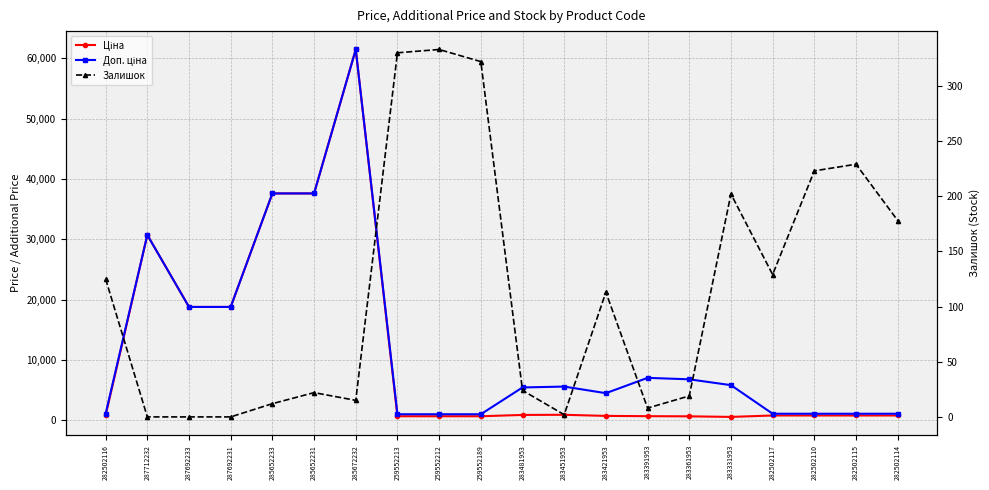

Reading left to right, list all the values displayed in this chart.

Ціна: 282502116=818.5	287712232=30717.1	287692233=18796.8	287692231=18796.8	285652233=37593.6	285652231=37593.6	285672232=61434.3	259552213=693.7	259552212=693.7	259552189=693.7	283481953=910.4	283451953=934.5	283421953=752.2	283391953=705.1	283361953=681.0	283331953=584.4	282502117=818.5	282502110=818.5	282502115=818.5	282502114=818.5
Доп. ціна: 282502116=1109.2	287712232=30717.1	287692233=18796.8	287692231=18796.8	285652233=37593.6	285652231=37593.6	285672232=61434.3	259552213=1024.6	259552212=1024.6	259552189=1024.6	283481953=5462.3	283451953=5607.2	283421953=4513.3	283391953=7051.3	283361953=6809.8	283331953=5843.9	282502117=1109.2	282502110=1109.2	282502115=1109.2	282502114=1109.2
Залишок: 282502116=125.0	287712232=0.0	287692233=0.0	287692231=0.0	285652233=12.0	285652231=22.0	285672232=15.0	259552213=330.0	259552212=333.0	259552189=322.0	283481953=24.0	283451953=2.0	283421953=113.0	283391953=8.0	283361953=19.0	283331953=202.0	282502117=129.0	282502110=223.0	282502115=229.0	282502114=178.0